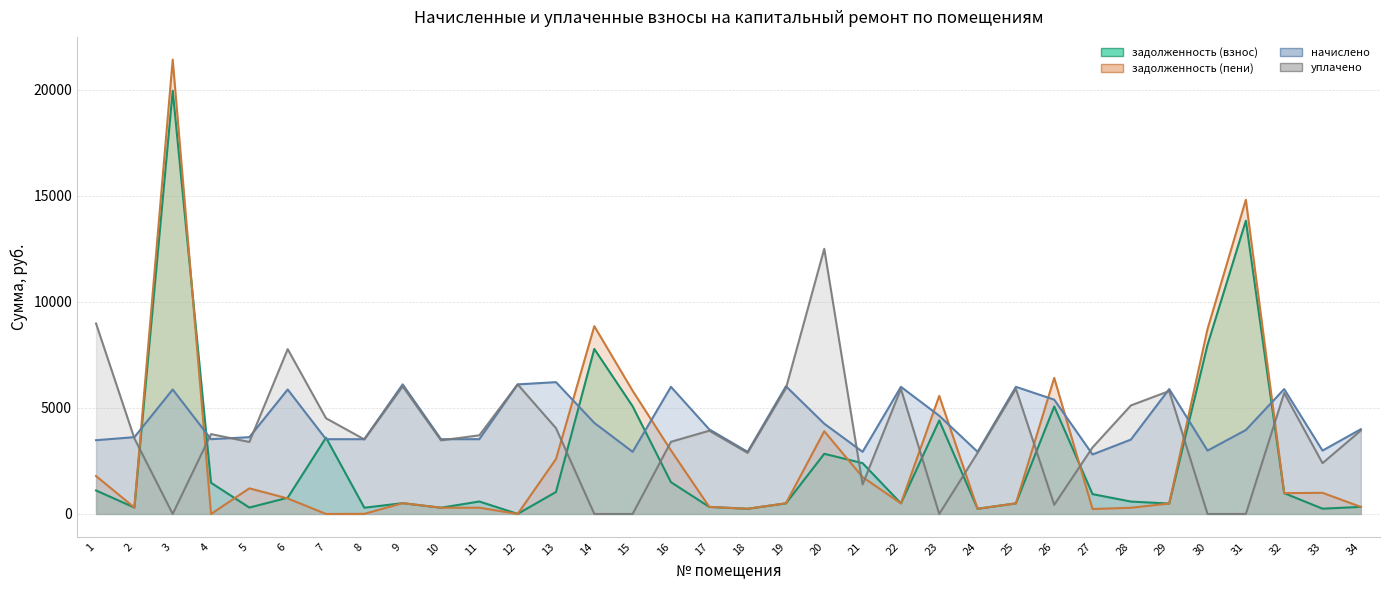

Which series has the largest total across all categories?

начислено